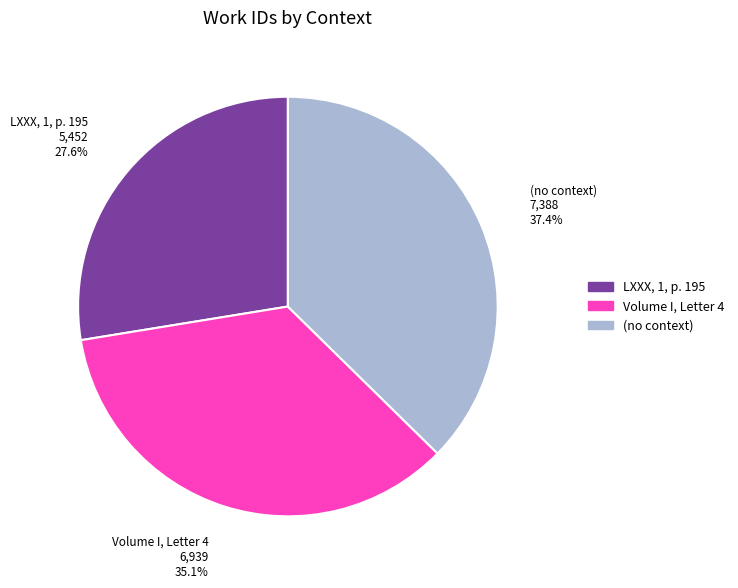

Is there a majority slice in this chart?

No